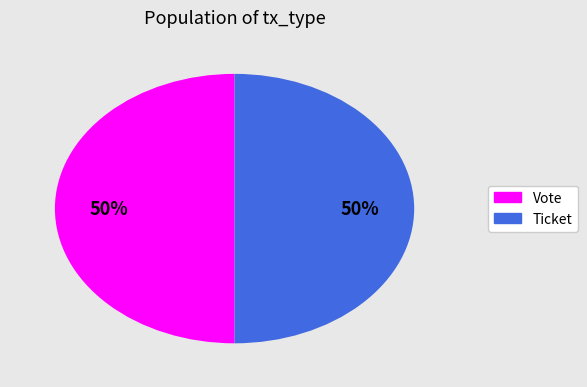

To the nearest percent, what is the average slice percentage?

50%